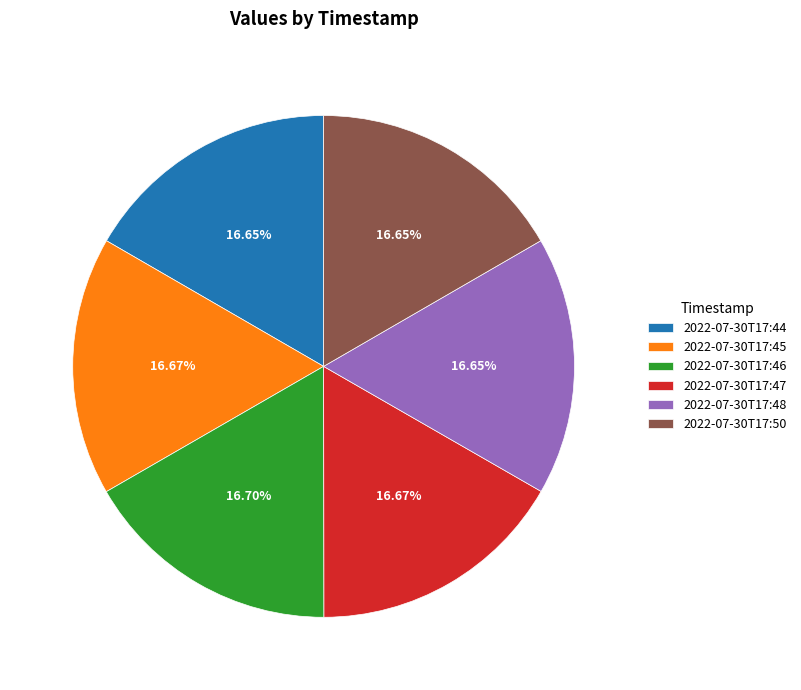

To the nearest percent, what is the combined percentage of 2022-07-30T17:48 and 2022-07-30T17:45?

33%